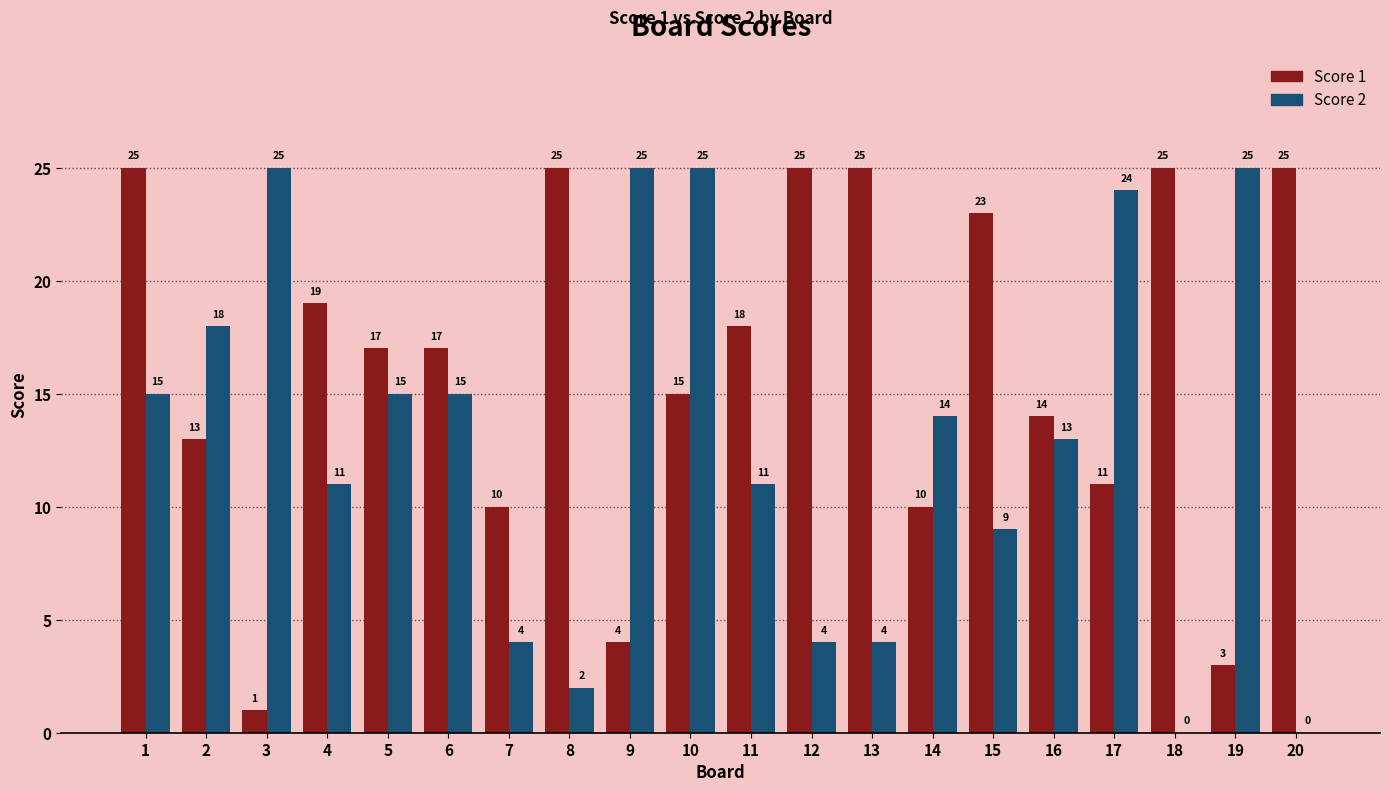

What value does the Score 1 series have at 9, to the nearest 5?

5